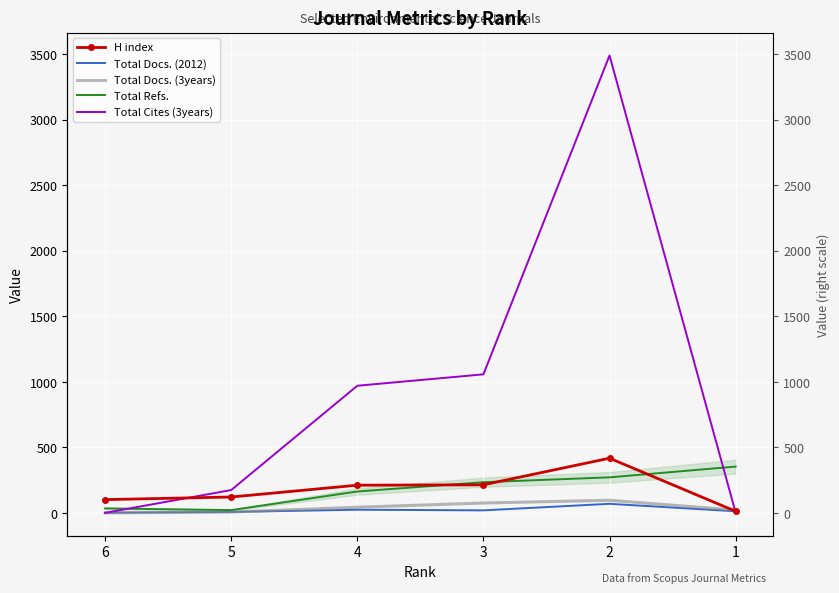

In H index, how many points are higher than both neighbors (excluding endpoints)?

1